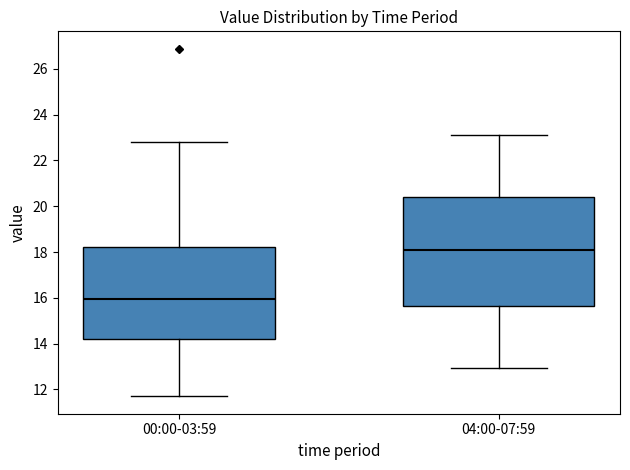

Which box is the tallest, from its lower edge to its upper edge?

04:00-07:59